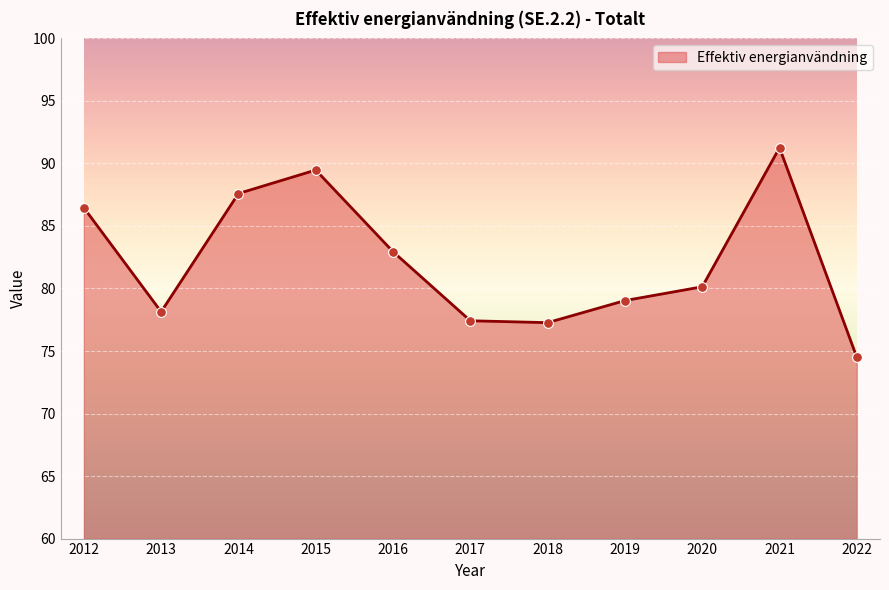

Approximately how many times larger is the value at 2016 compared to 2019?

1.0